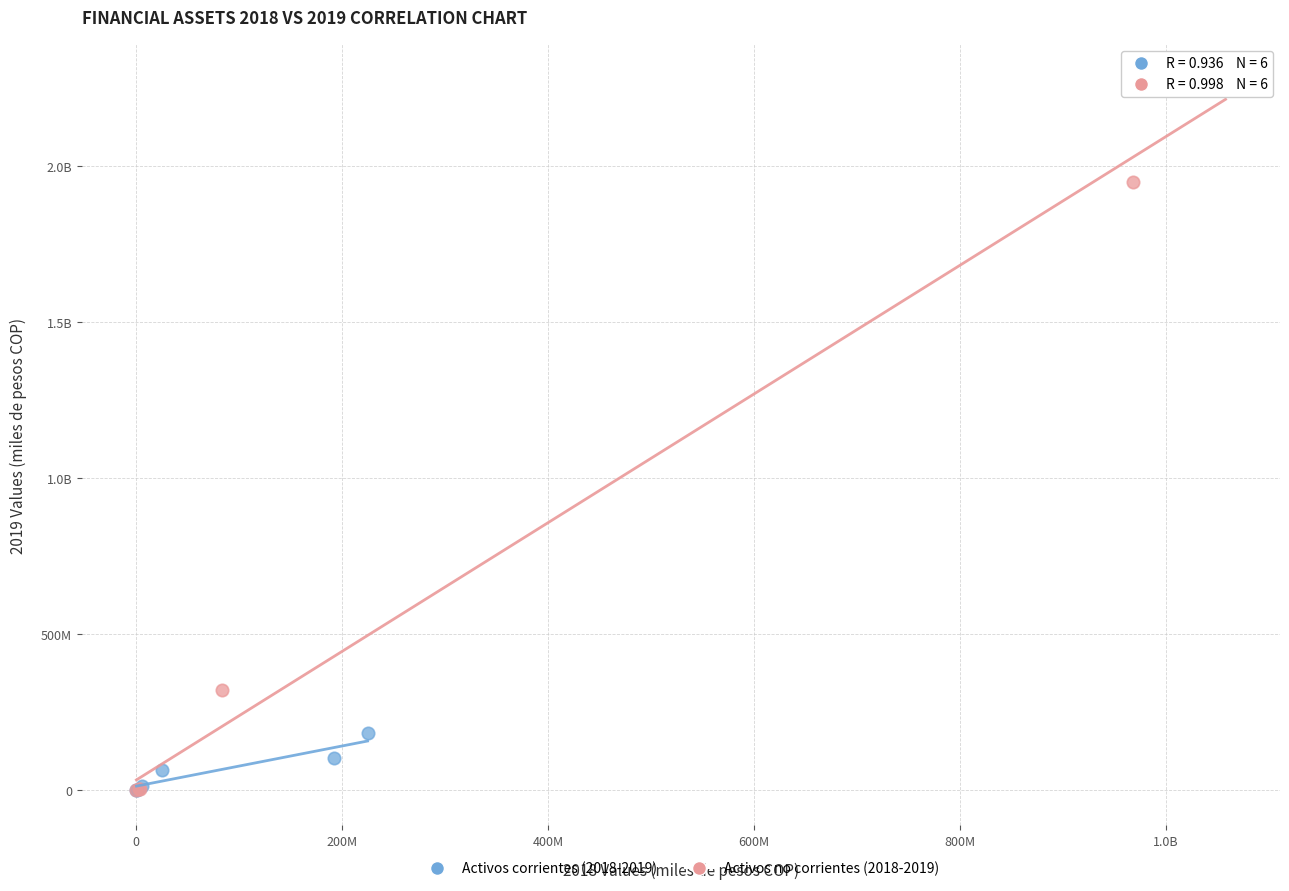

What are all the series names shown in the legend?

Activos corrientes (2018-2019), Activos no corrientes (2018-2019)